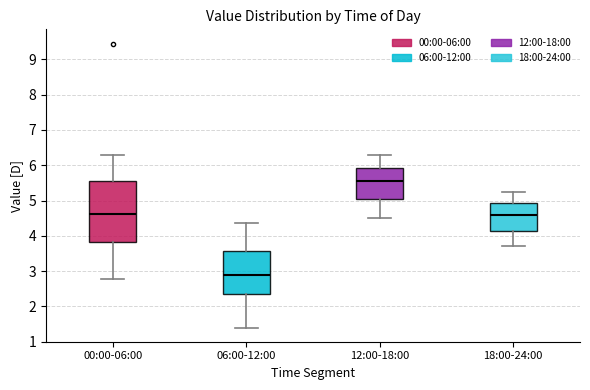

Which box's median line is the lowest?

06:00-12:00